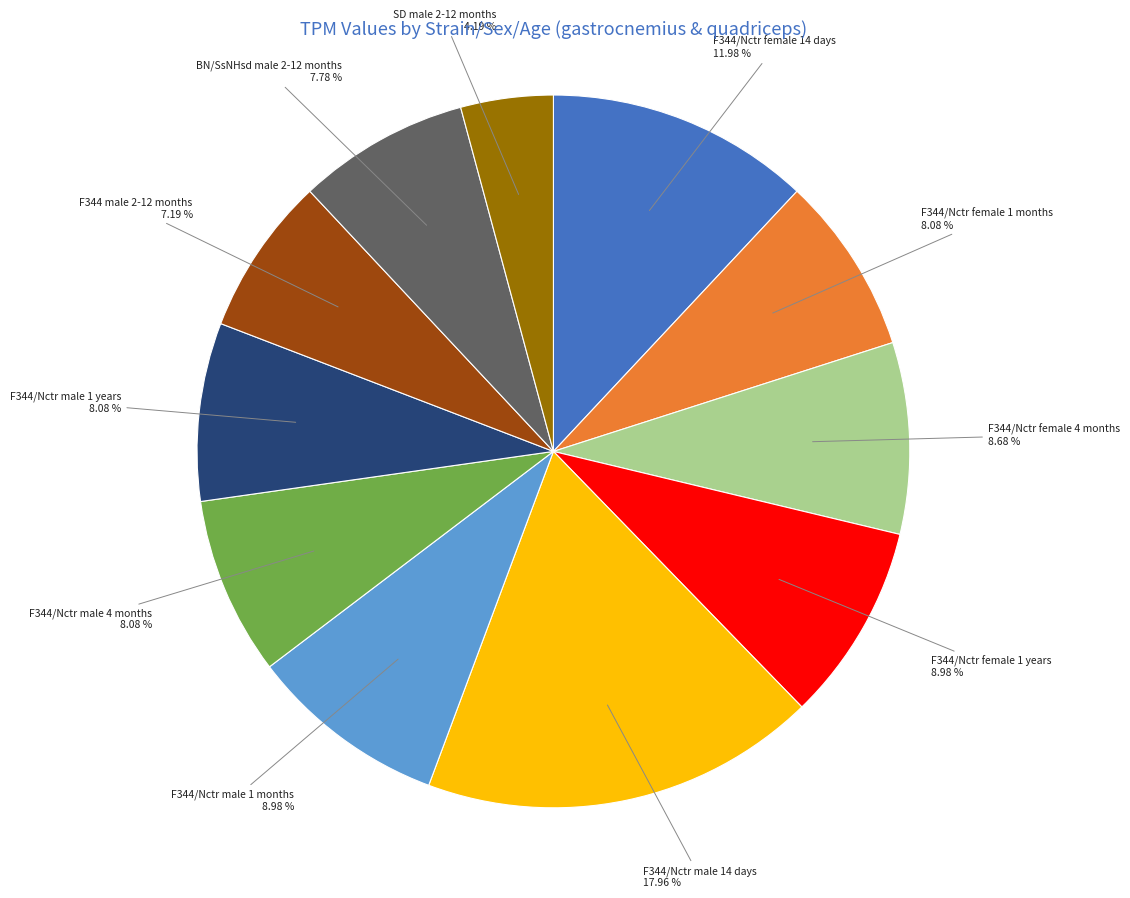

Which has a higher value, F344/Nctr female 4 months or F344/Nctr female 1 months?

F344/Nctr female 4 months